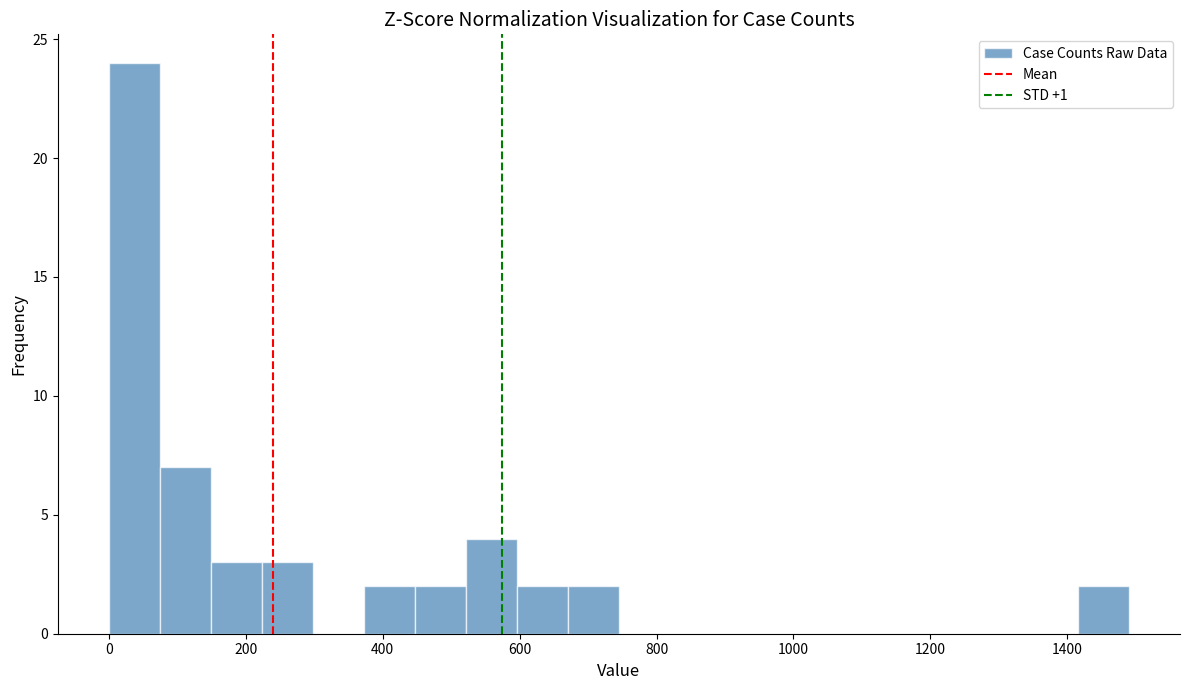

Read against the x-axis, roughly where is the centre of the tallest bar?

40